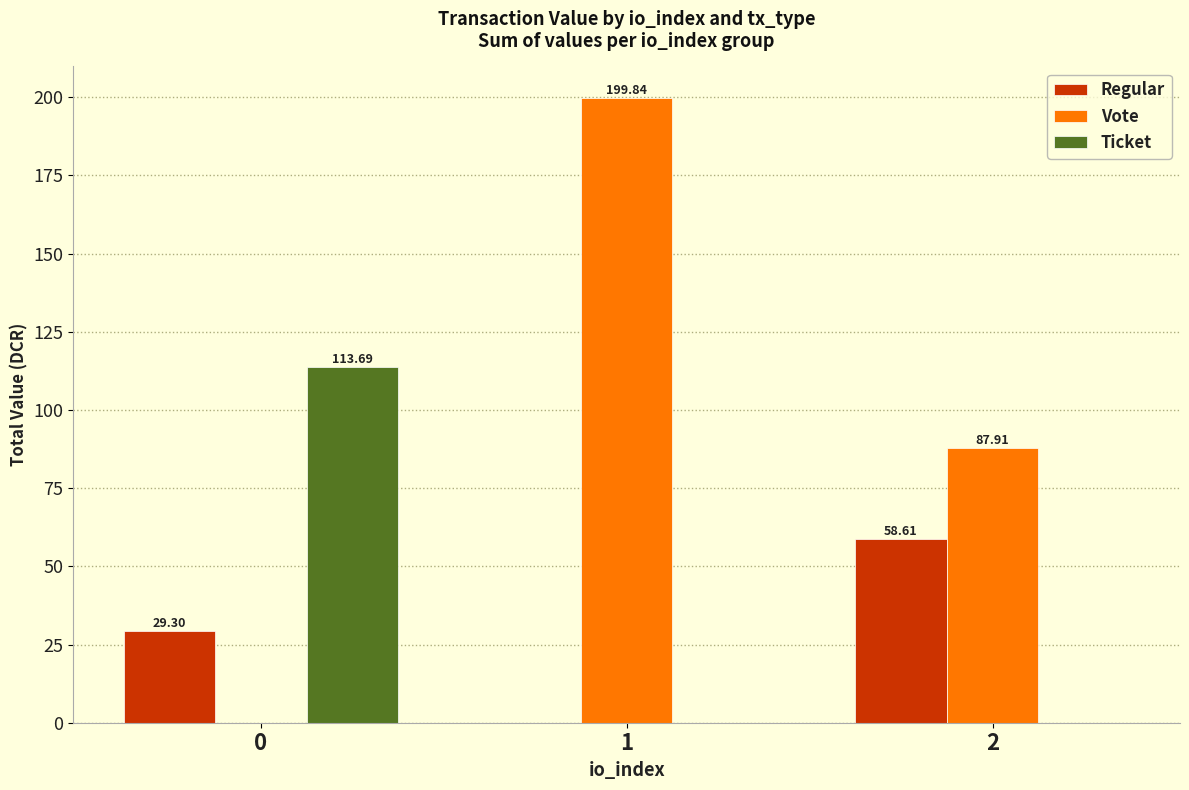

Reading left to right, what are all the values shown in this chart?

Regular: 29.3	0.0	58.6
Vote: 0.0	199.8	87.9
Ticket: 113.7	0.0	0.0